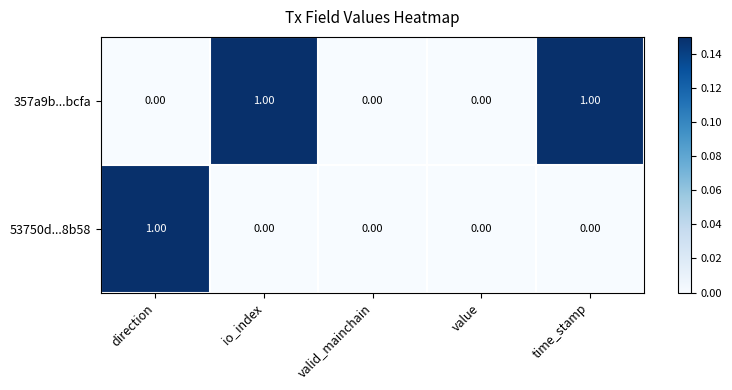

Which series has the largest total across all categories?

357a9b...bcfa